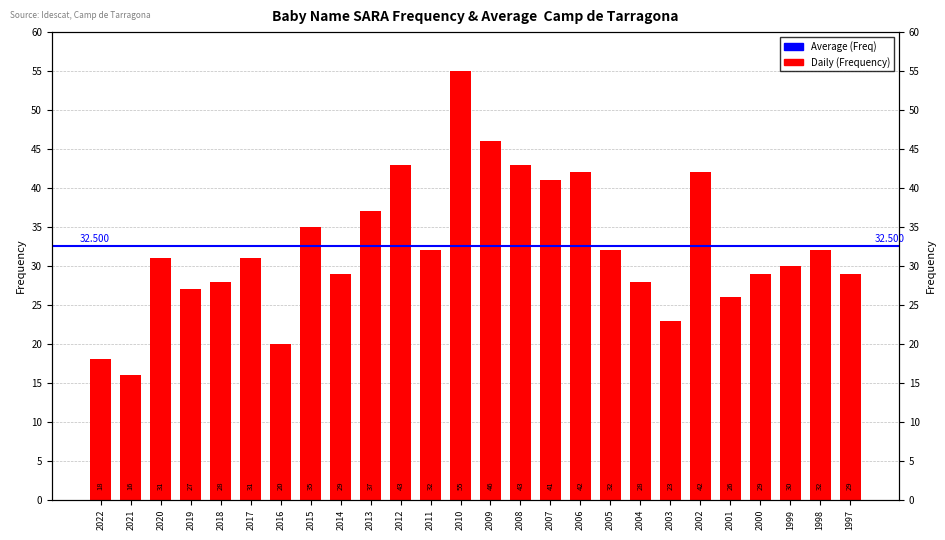

Is it true that the value at 2006 is 66?

False